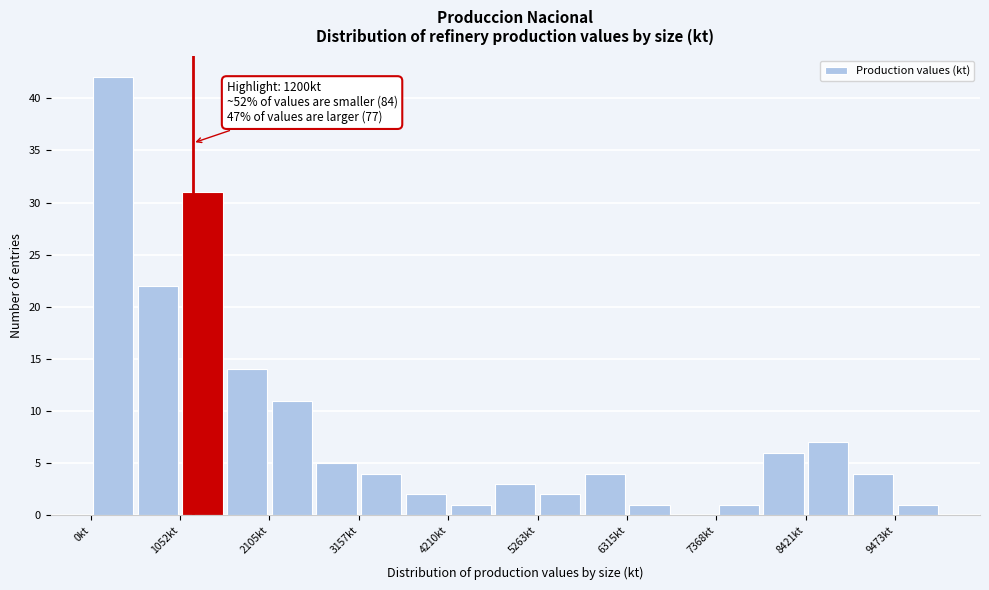

Around what value on the x-axis is the tallest bar? Give the approximate position of its centre, as read against the axis.

200